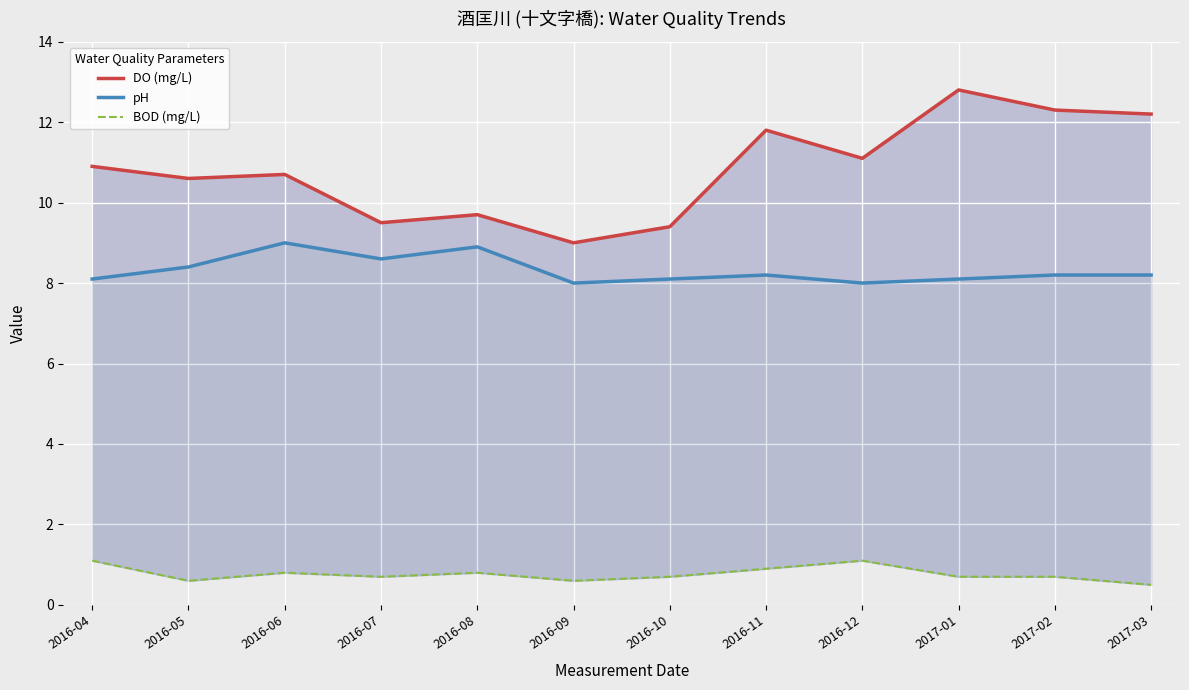

True or false: pH has more than 0 points higher than both neighbors.

True